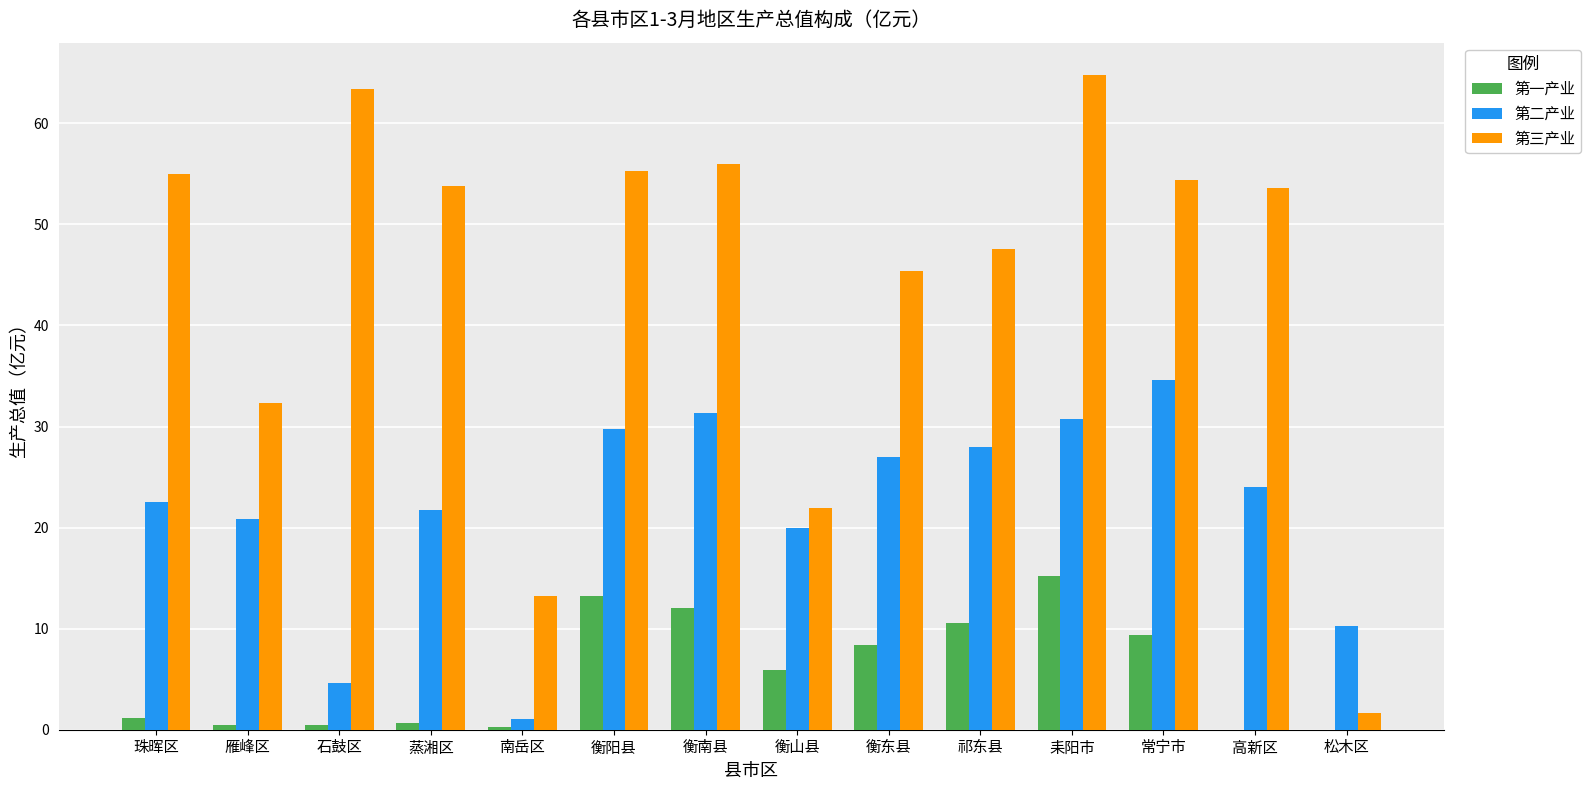

Which series has the largest total across all categories?

第三产业